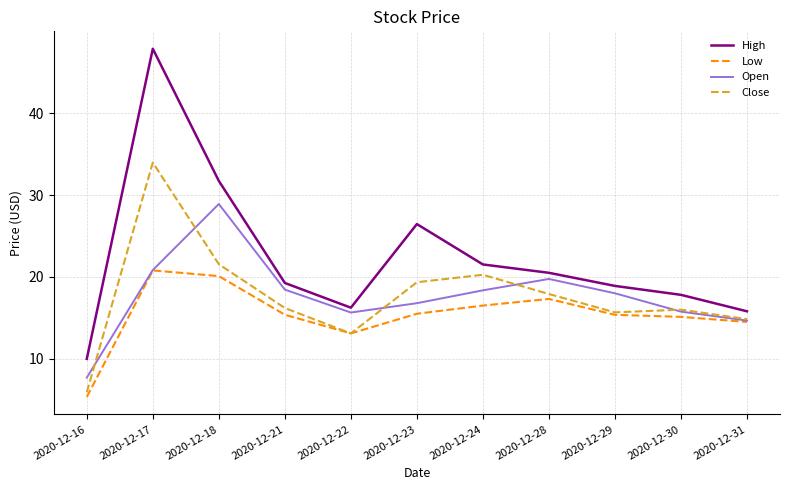

What is the lowest value of the Open series?

7.7